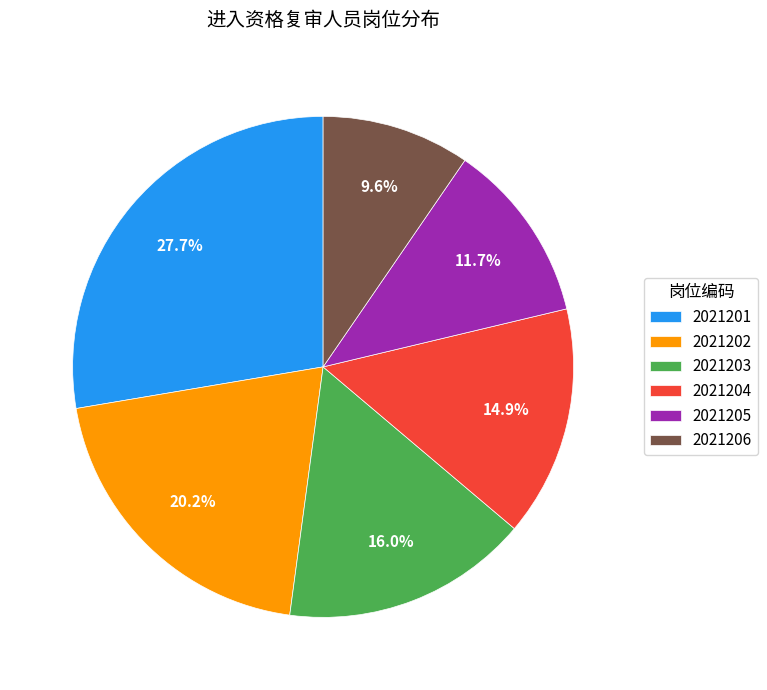

Rank the categories by value from highest to lowest.

2021201, 2021202, 2021203, 2021204, 2021205, 2021206